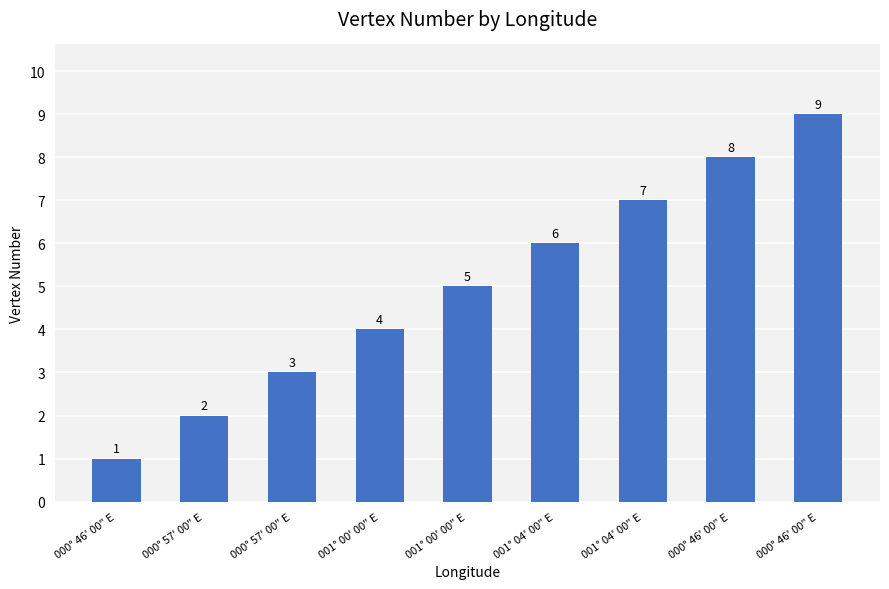

How many data points does each series have?

9